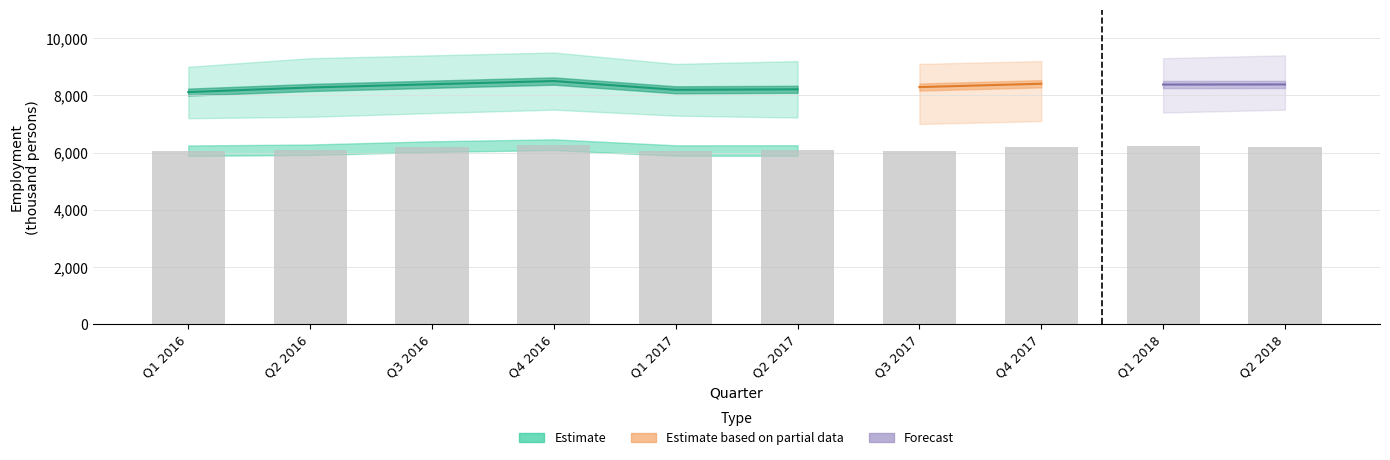

At how many categories does at least one series exceed 5996?

10